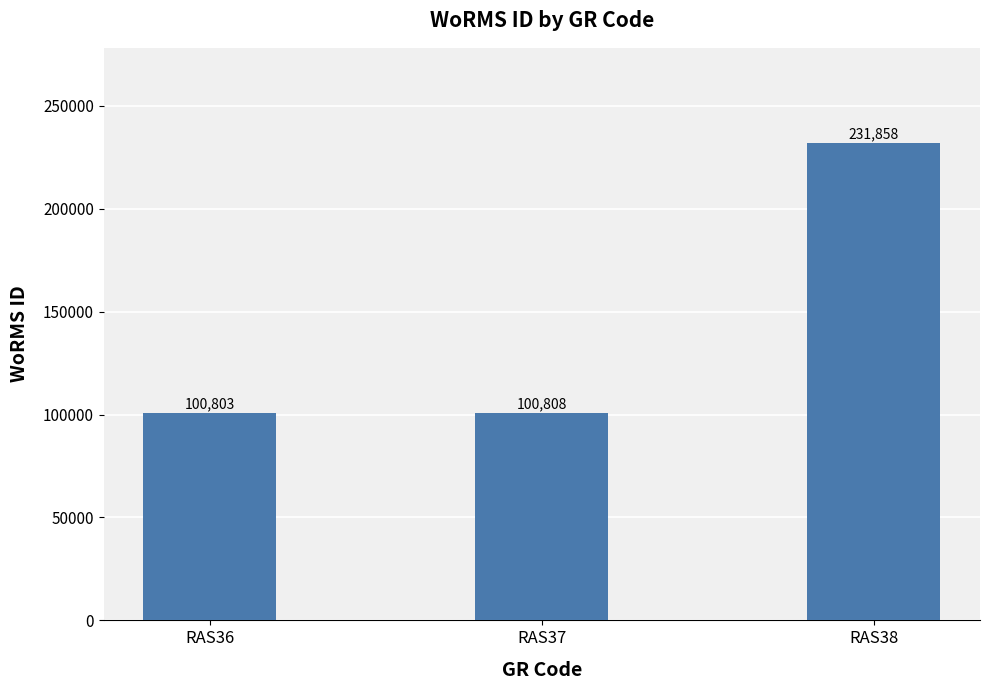

What is the sum of the values at RAS38 and RAS37?

332666